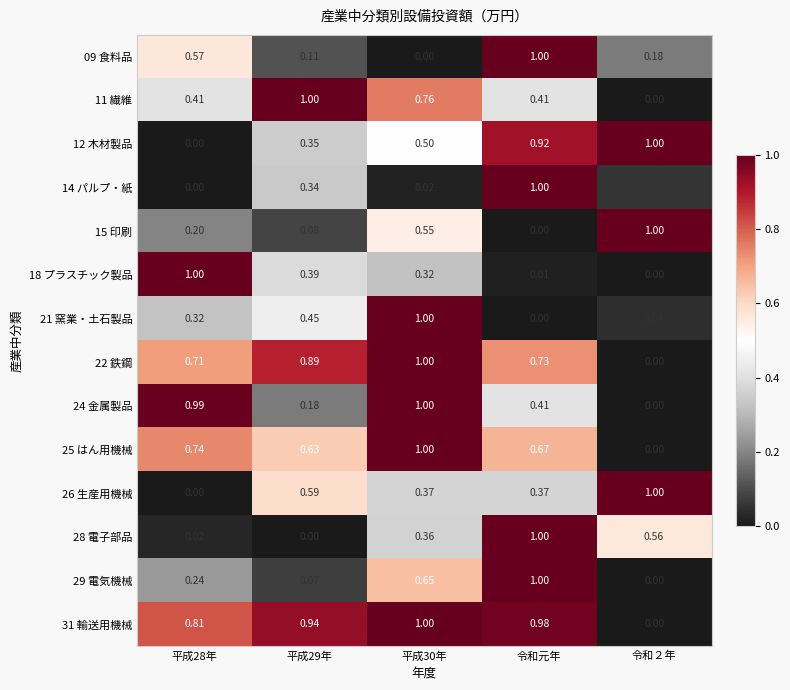

Is the value of 14 パルプ・紙 at 平成29年 greater than the value of 28 電子部品 at 令和元年?

No